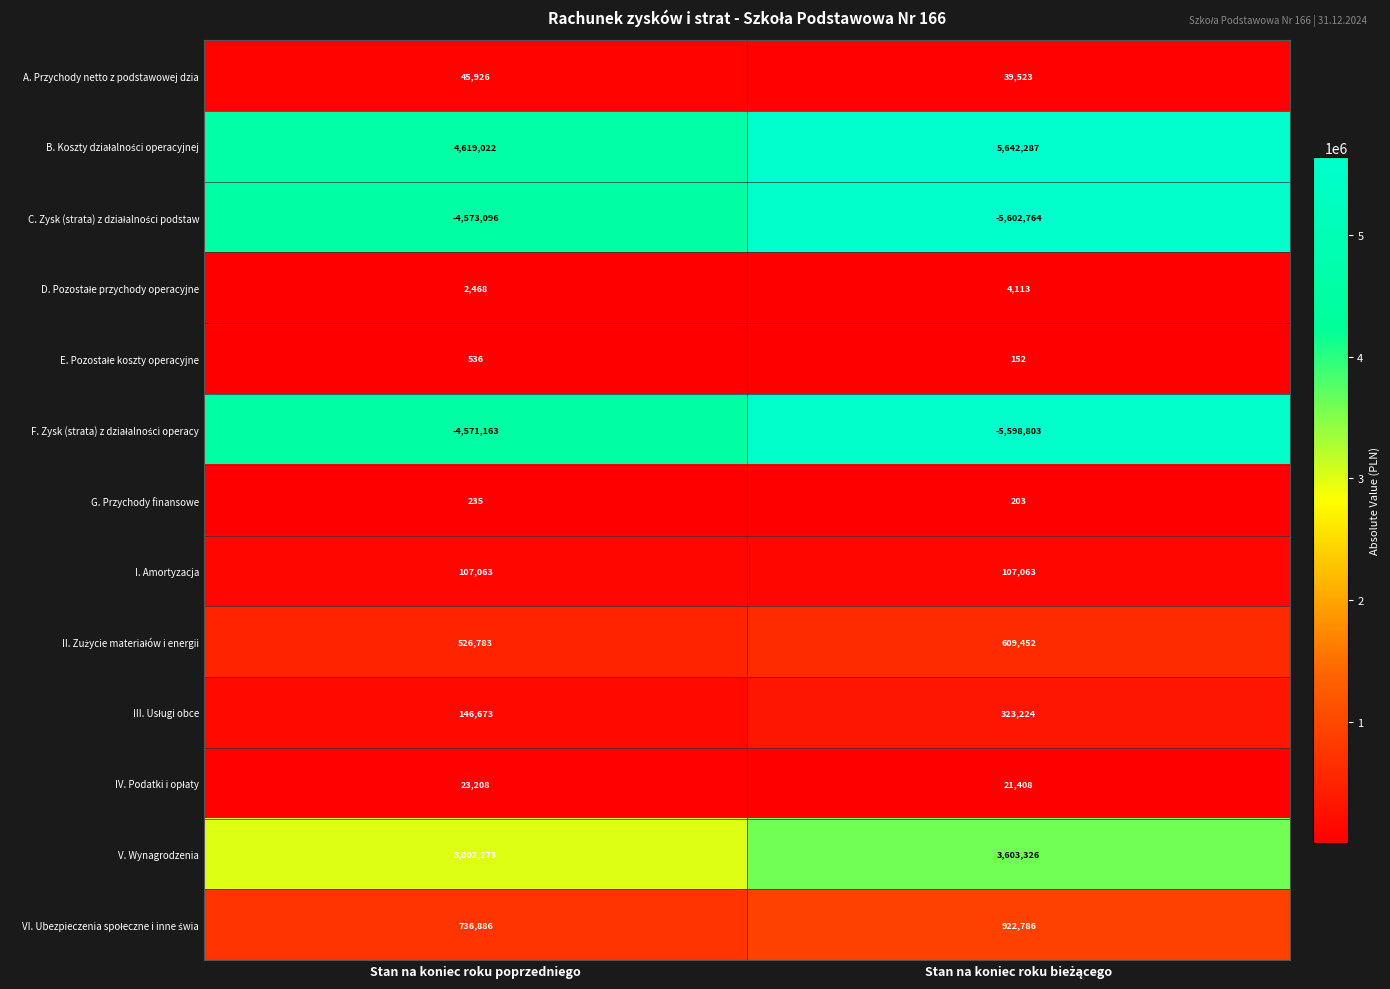

What is the maximum value shown in the chart?

5642287